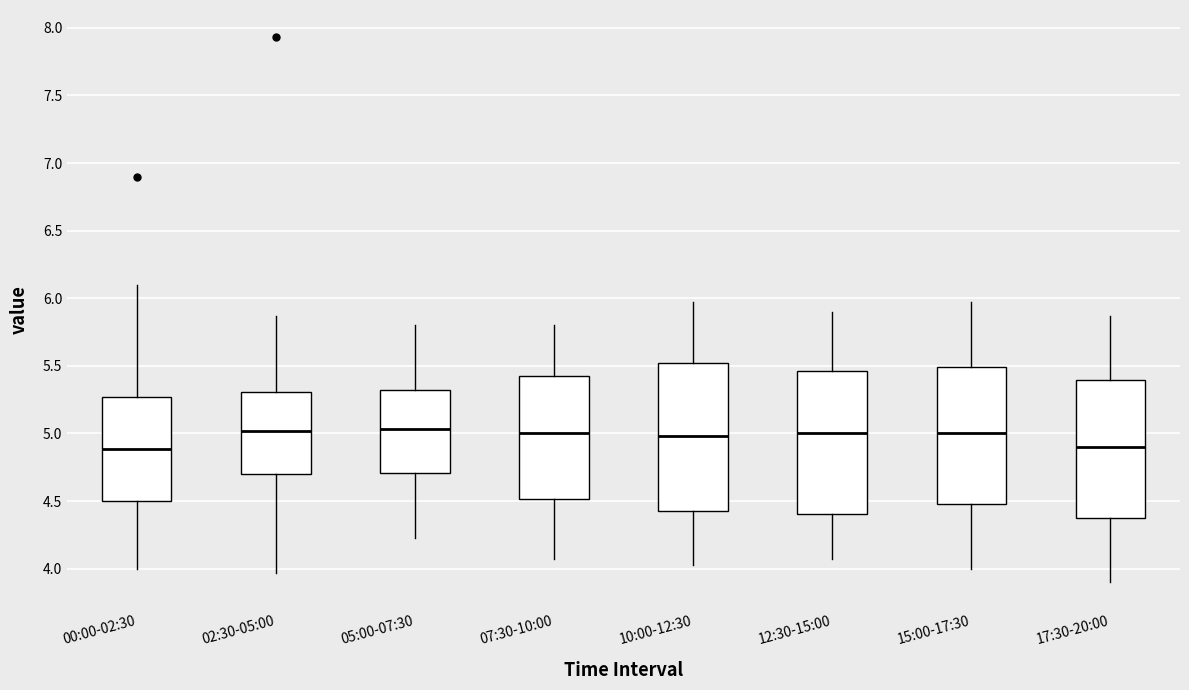

Where is the upper edge of the box for 05:00-07:30 on the y-axis? The values are not printed on the chart, so give them approximately, as read against the axis.

5.30